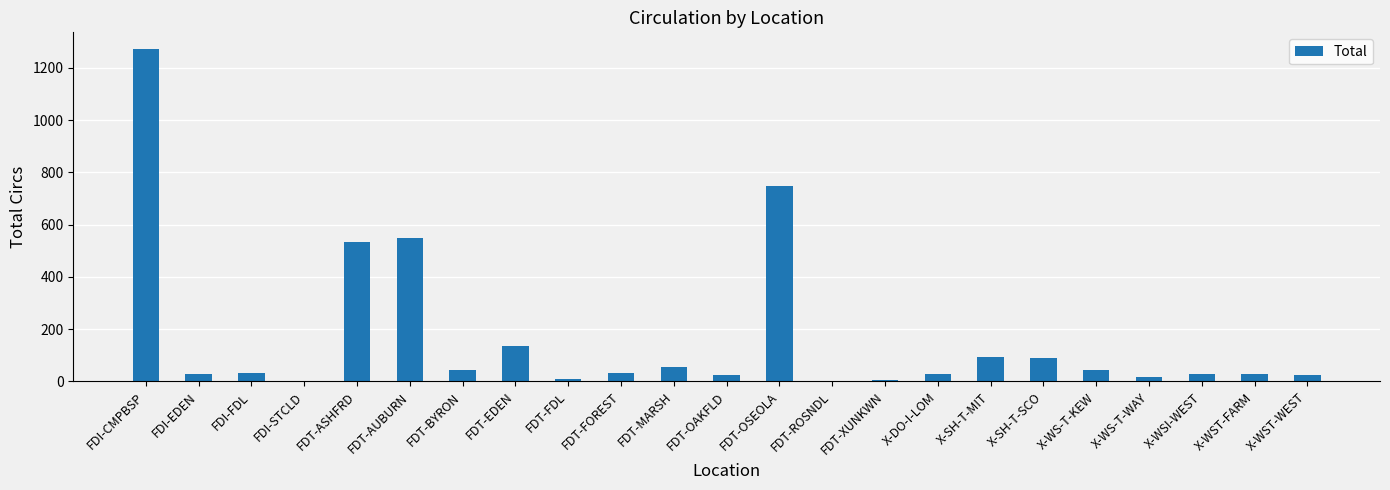

How many data points does each series have?

23